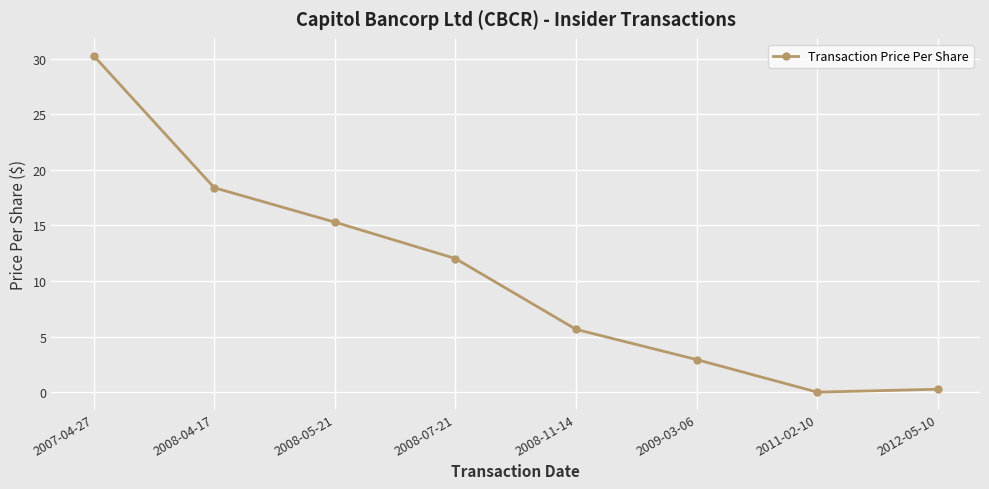

Reading left to right, list all the values displayed in this chart.

2007-04-27=30.3	2008-04-17=18.4	2008-05-21=15.3	2008-07-21=12.0	2008-11-14=5.7	2009-03-06=2.9	2011-02-10=0.0	2012-05-10=0.3